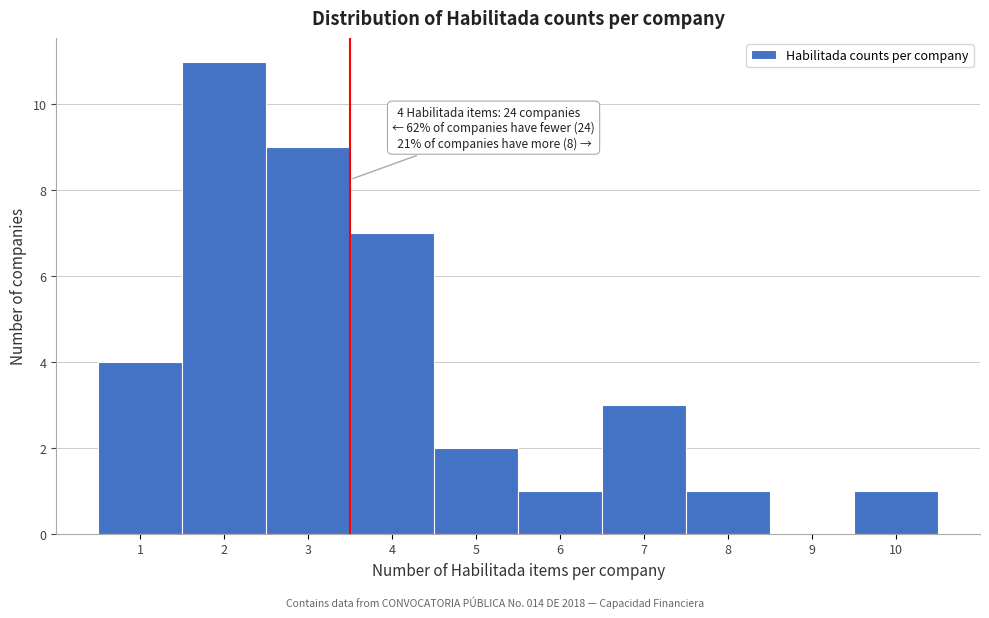

Reading right to left, transcribe all the data shown in this chart.

10=1	9=0	8=1	7=3	6=1	5=2	4=7	3=9	2=11	1=4